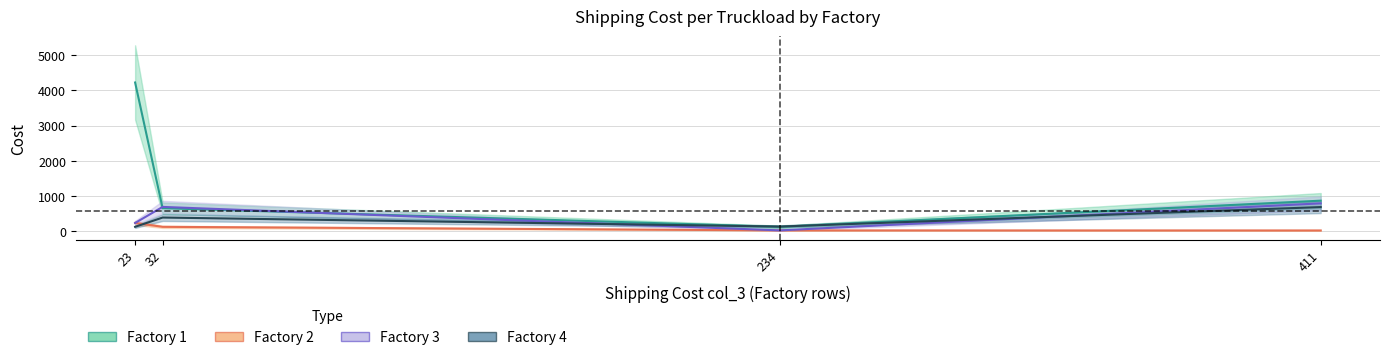

How many values in the Factory 3 series exceed 690?

1